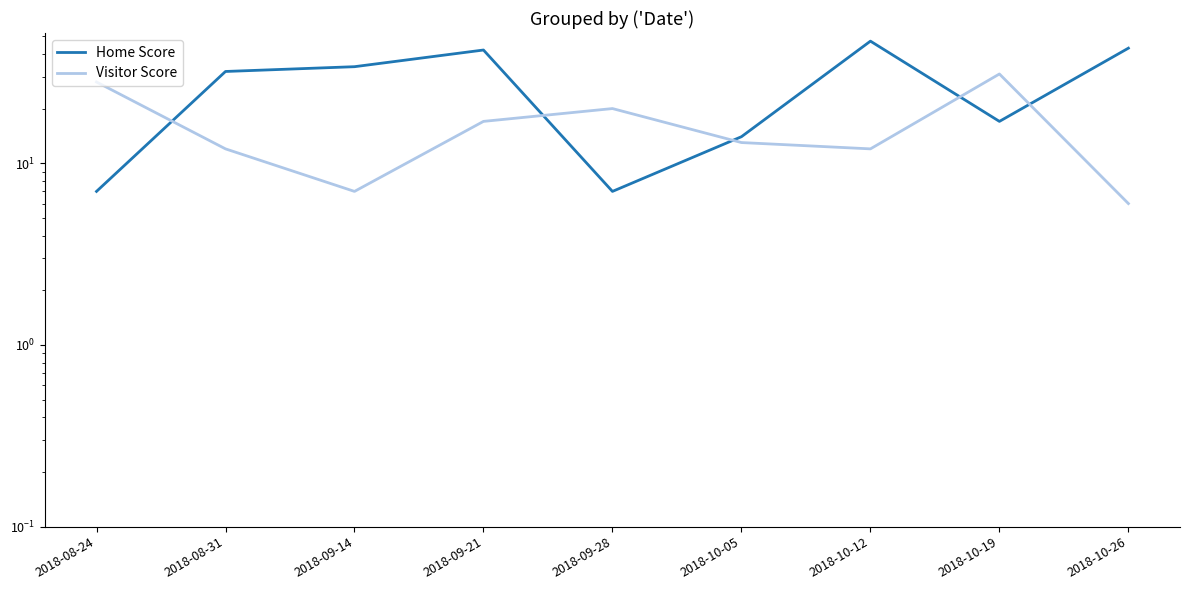

What are all the series names shown in the legend?

Home Score, Visitor Score